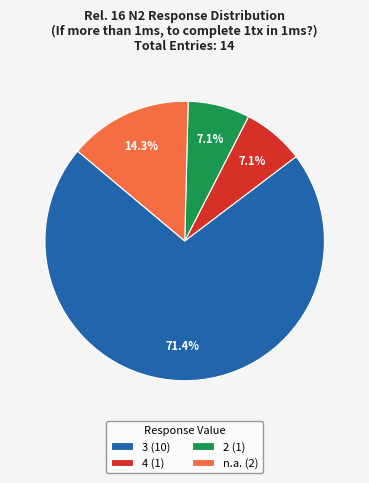

Which category has the biggest portion of the pie?

3 (10)